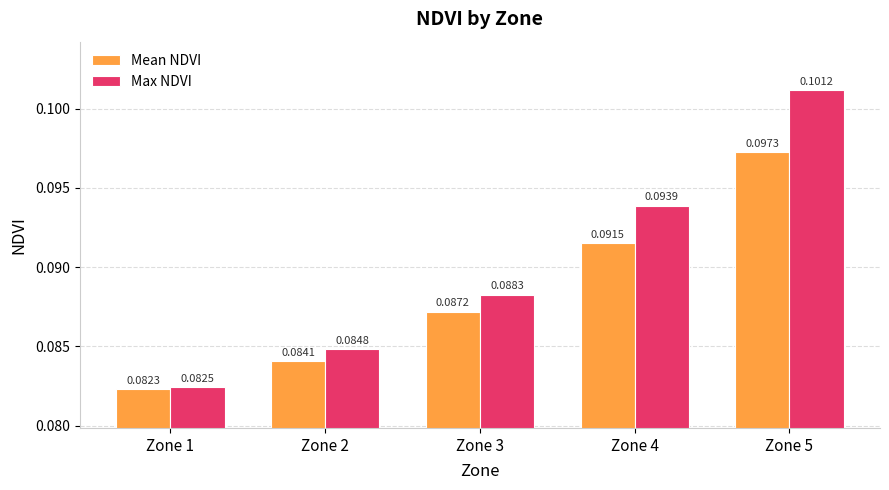

Which category has the lowest value across all series?

Zone 1